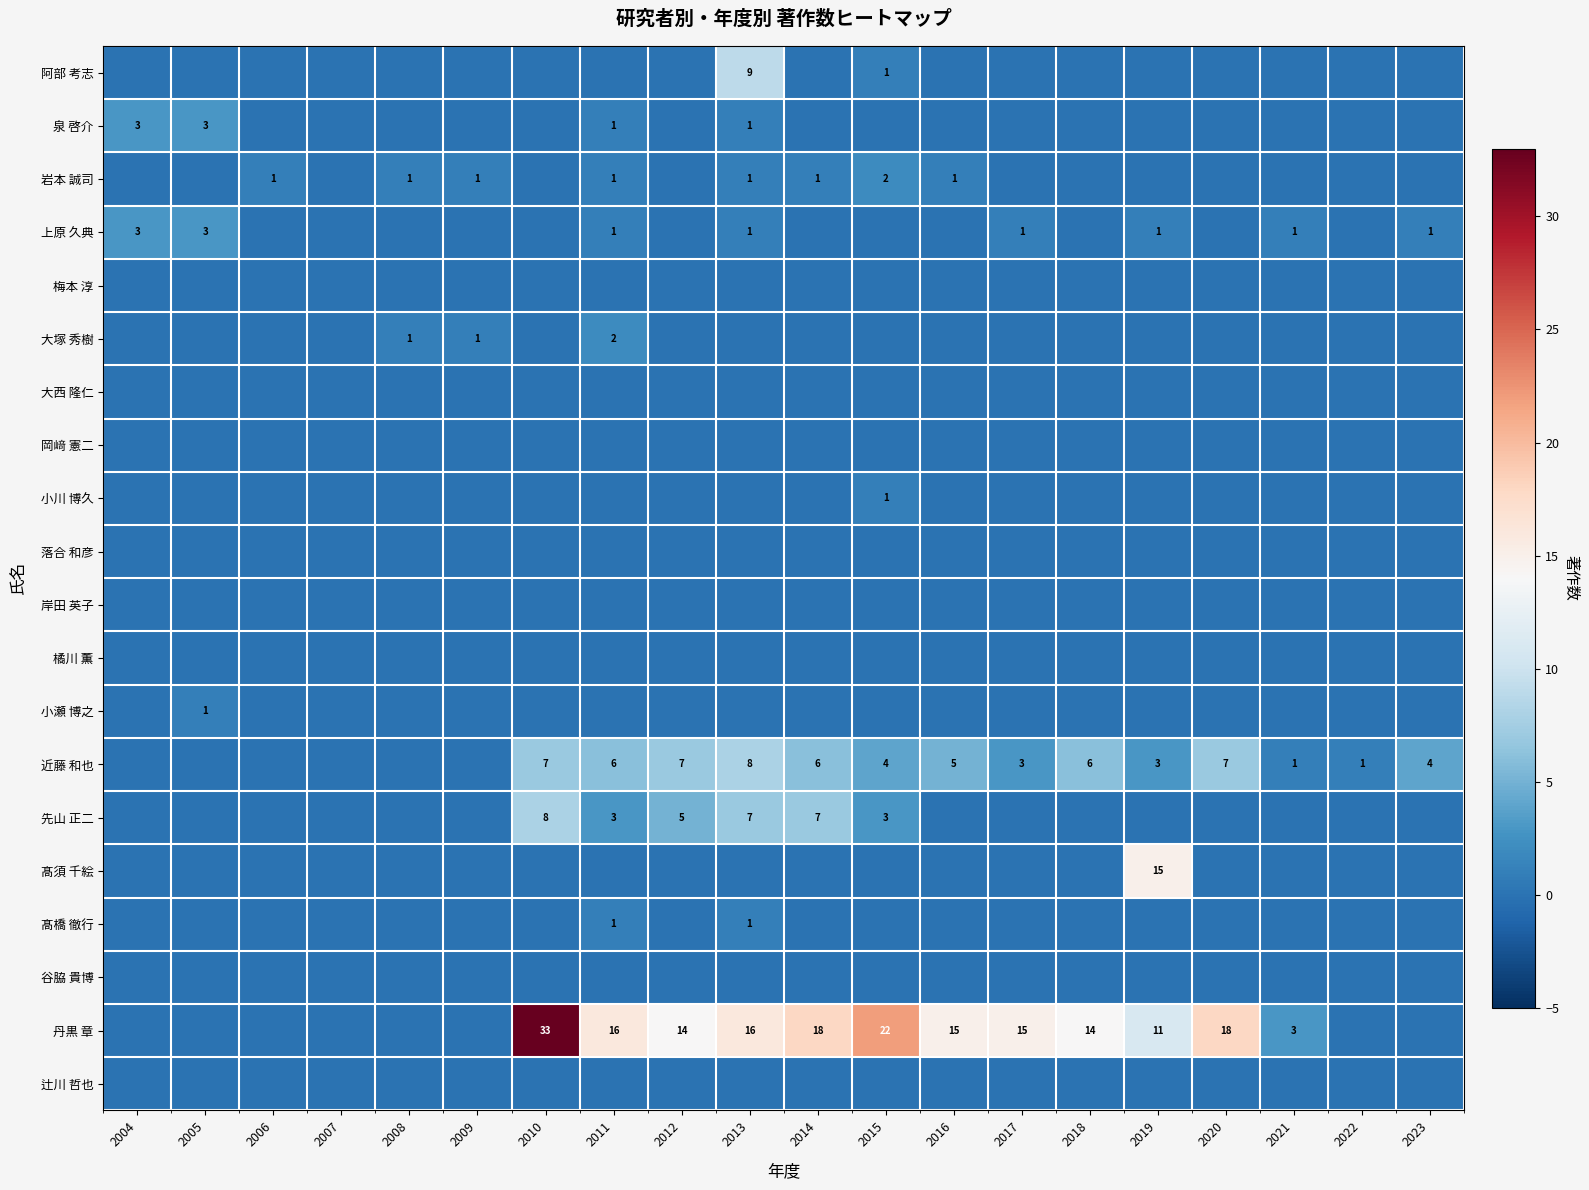

Is it true that 先山 正二 equals 3 at 2015?

True